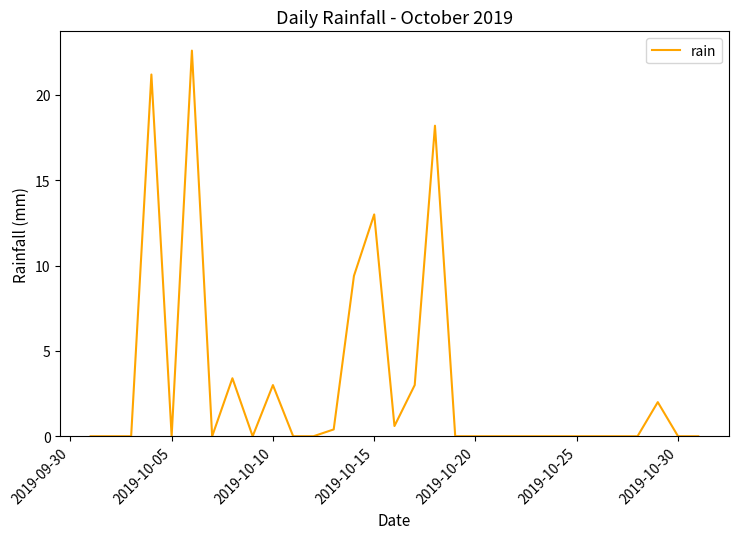

What is the maximum value shown in the chart?

22.6